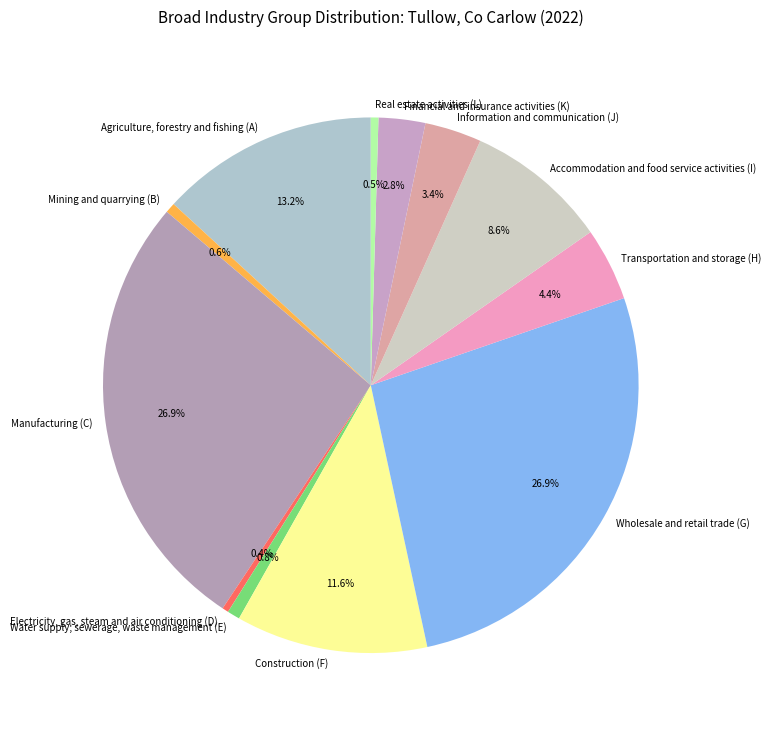

What percentage is the Accommodation and food service activities (I) slice, to the nearest percent?

9%